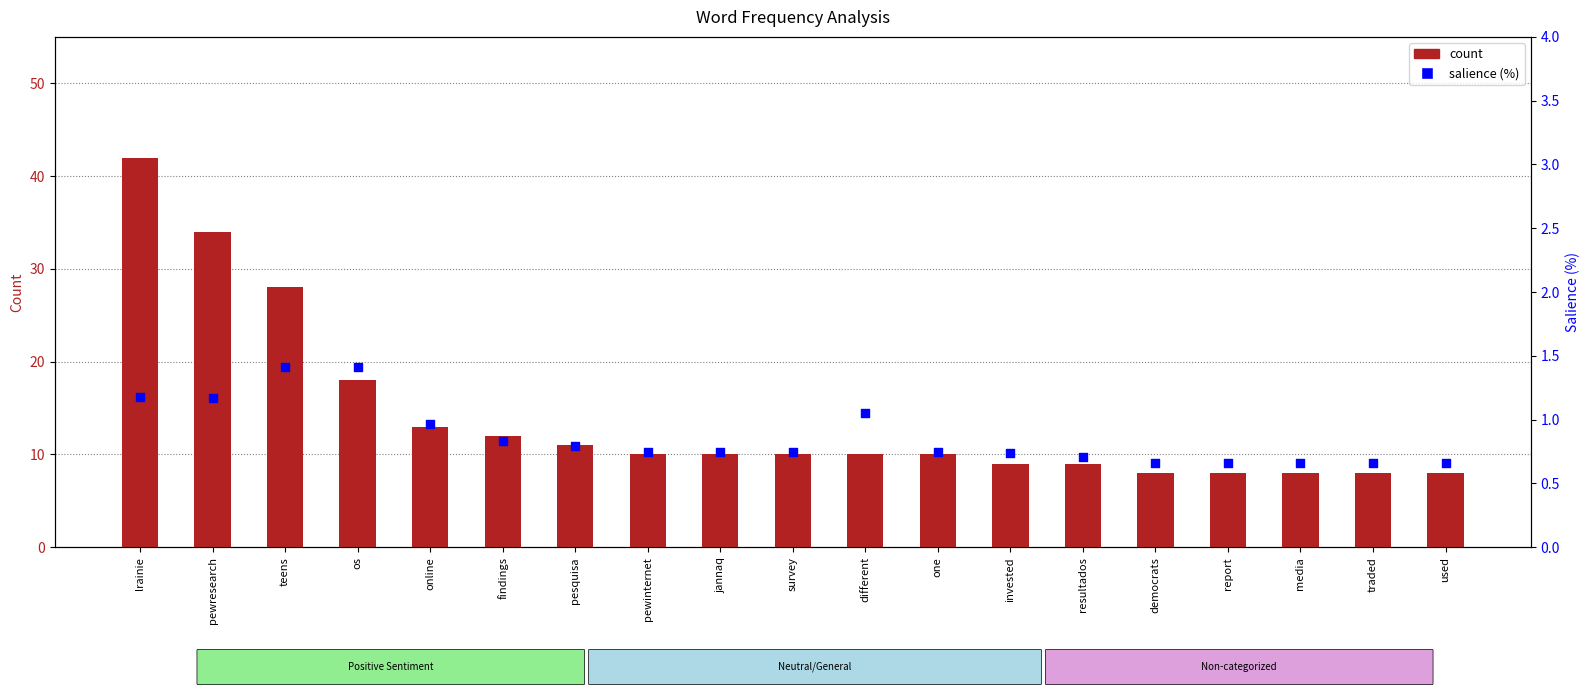

At how many categories does at least one series exceed 11?

6